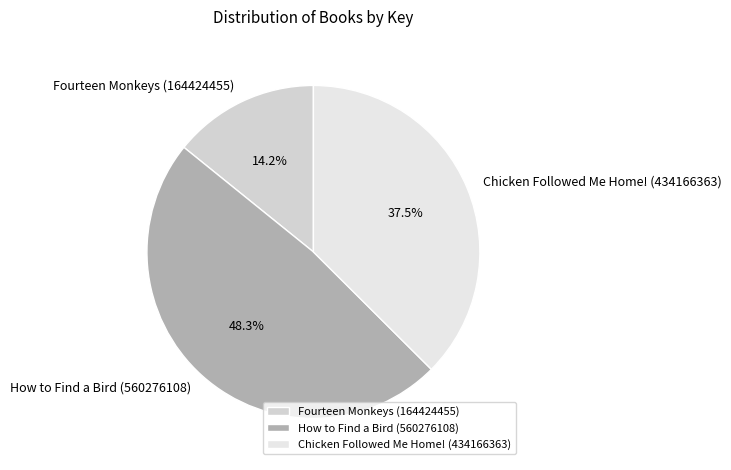

Is there any slice that represents more than half of the pie?

No